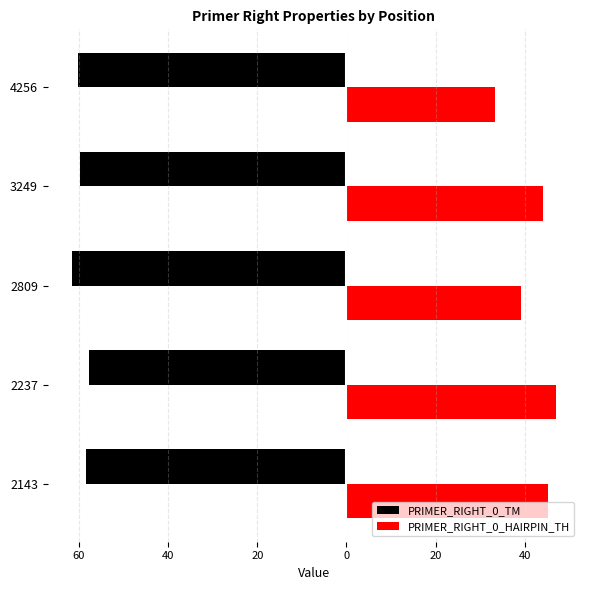

At how many categories does at least one series exceed 30?

5